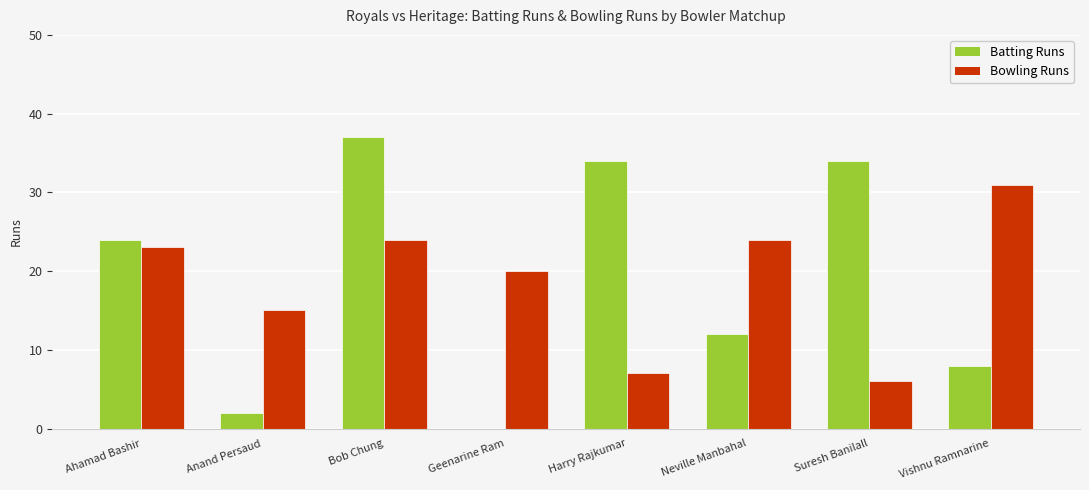

Where is Bowling Runs nearest to the value 18?

Geenarine Ram